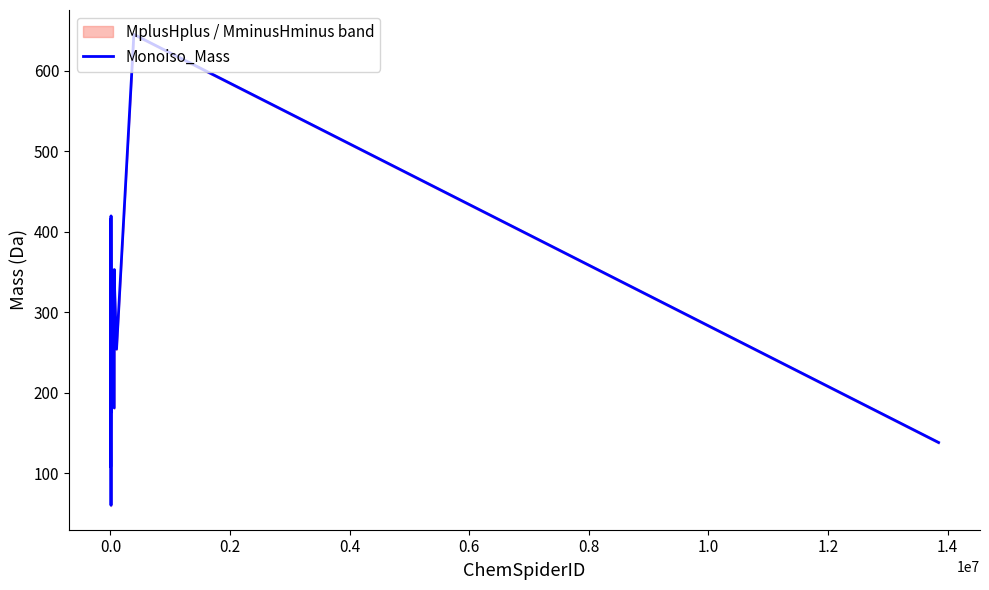

What is the greatest value displayed?

645.2